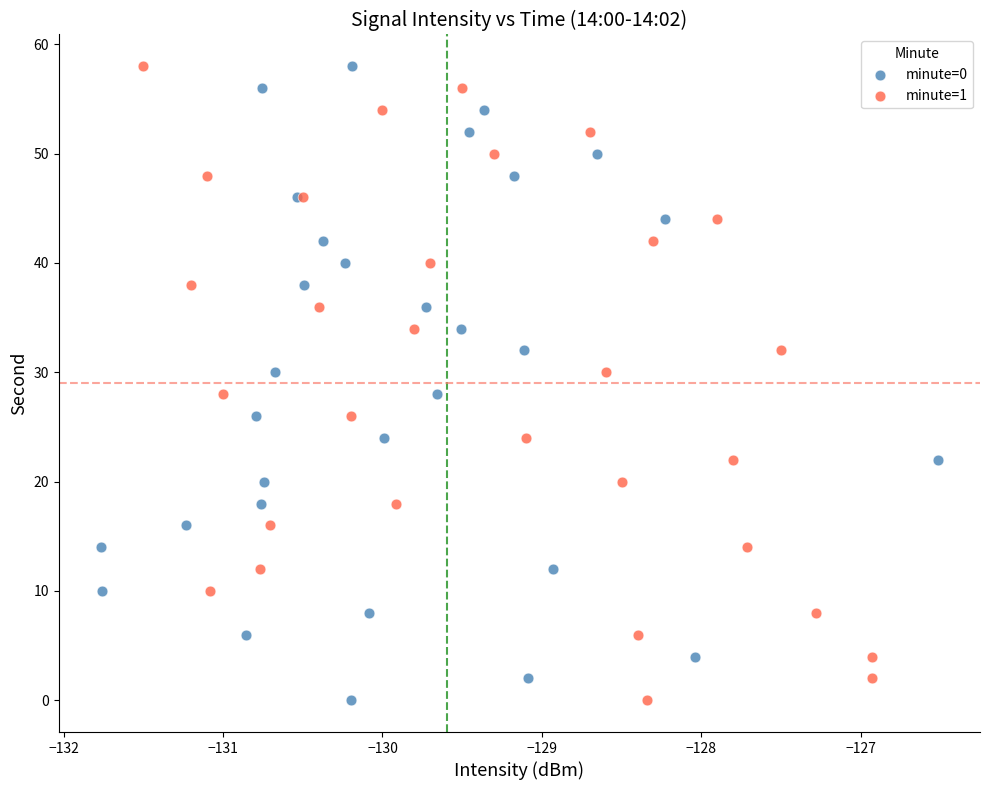

What are all the series names shown in the legend?

minute=0, minute=1